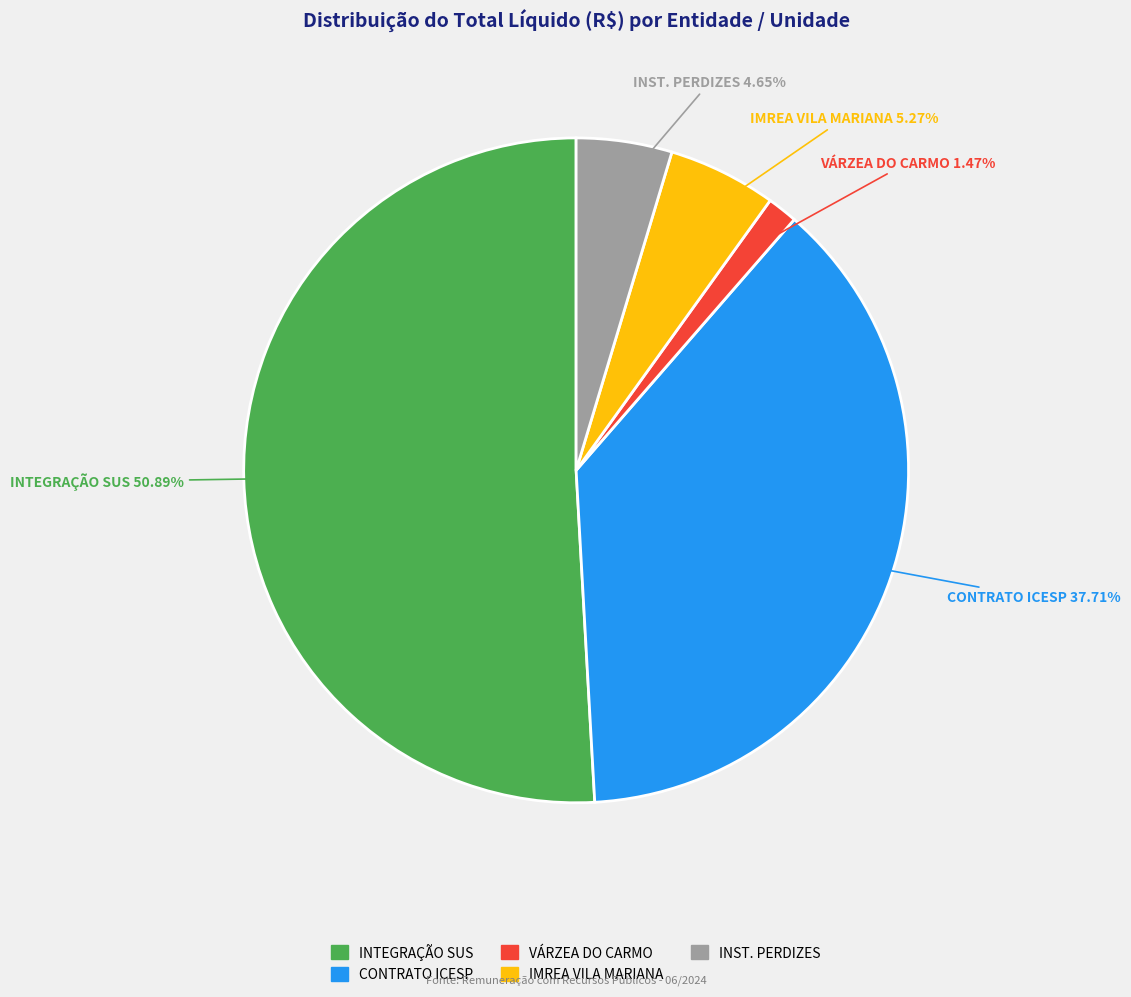

Is there any slice that represents more than half of the pie?

Yes